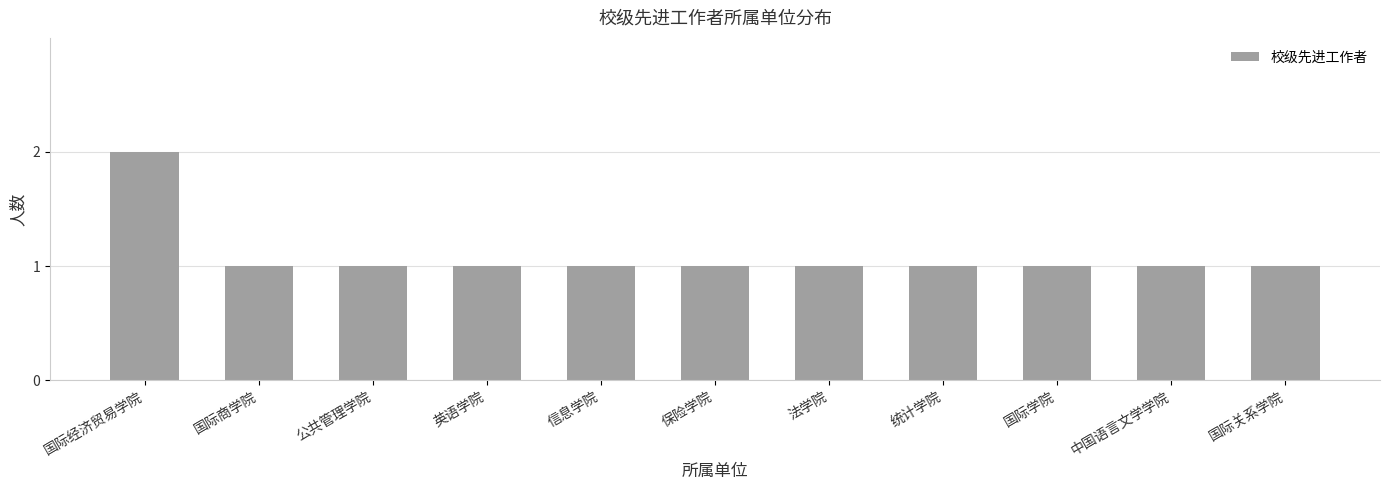

Reading left to right, extract all data points from this chart.

2	1	1	1	1	1	1	1	1	1	1